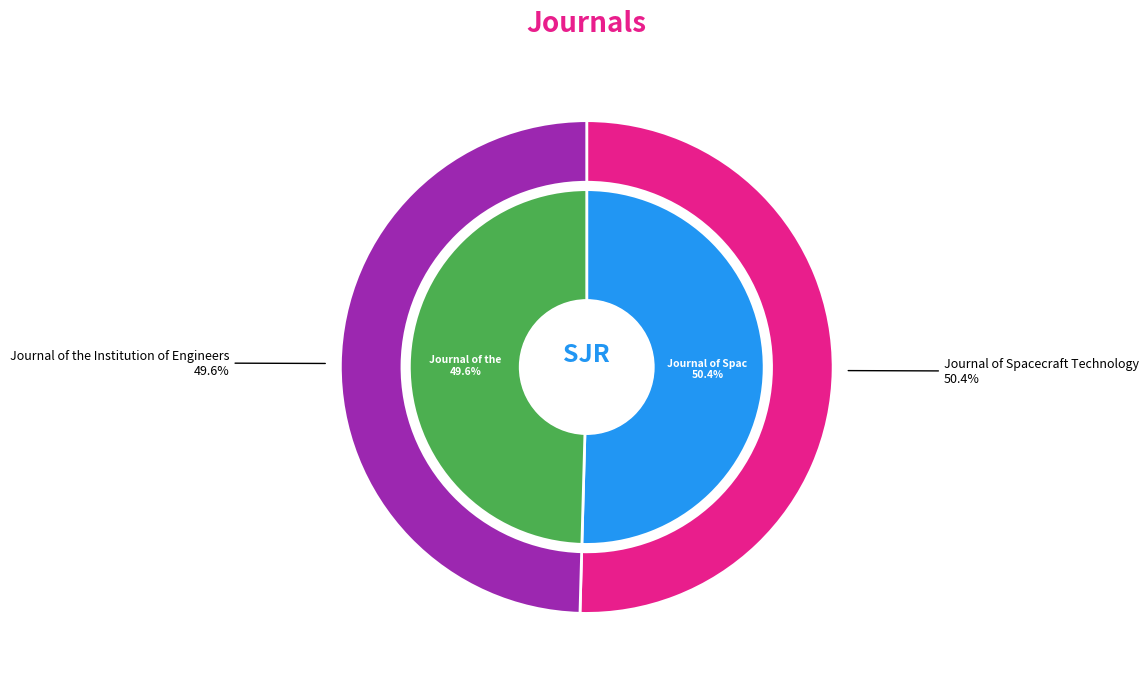

Is there a majority slice in this chart?

Yes